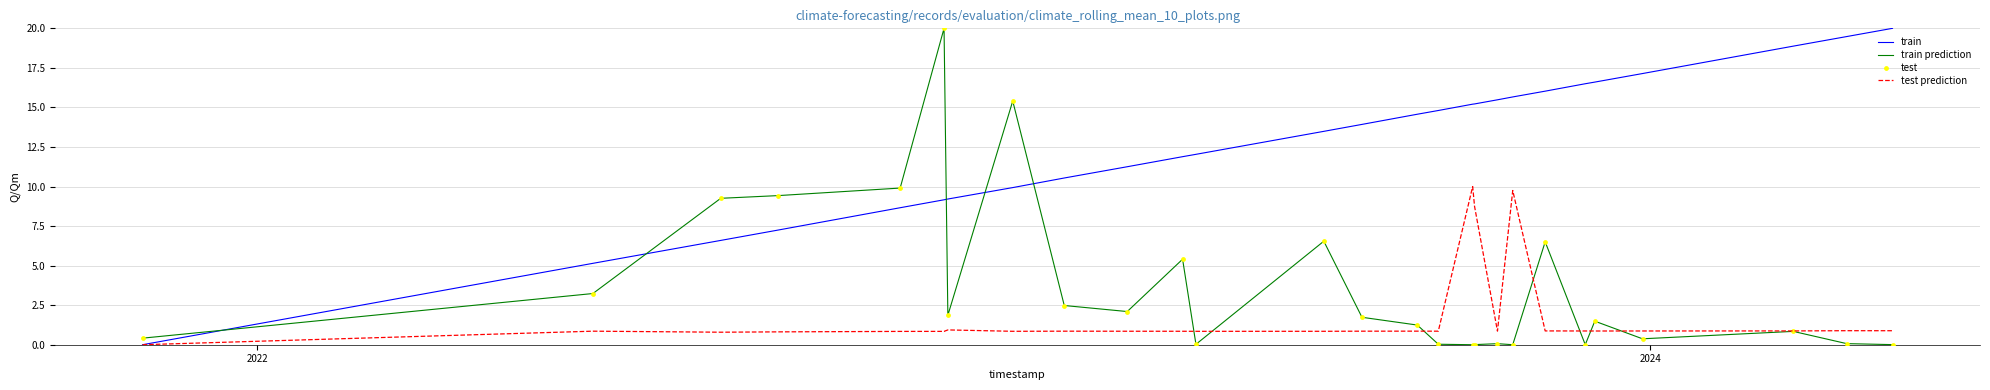

True or false: train and train prediction cross at least once.

True